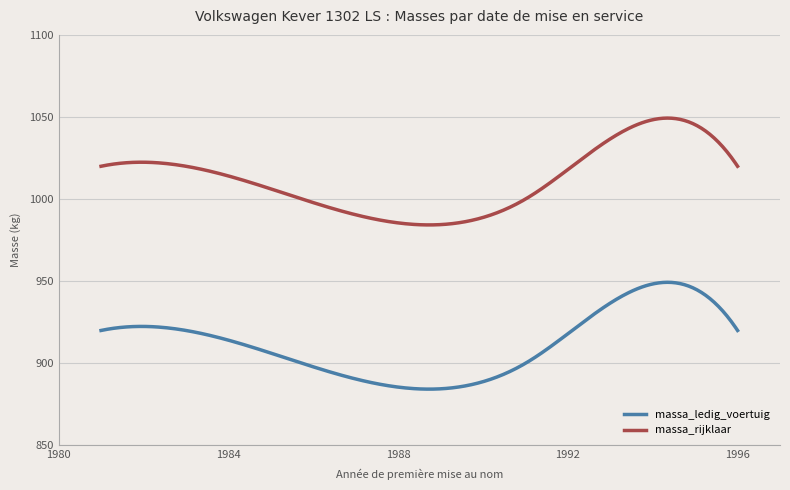

How many distinct data groups are displayed?

2